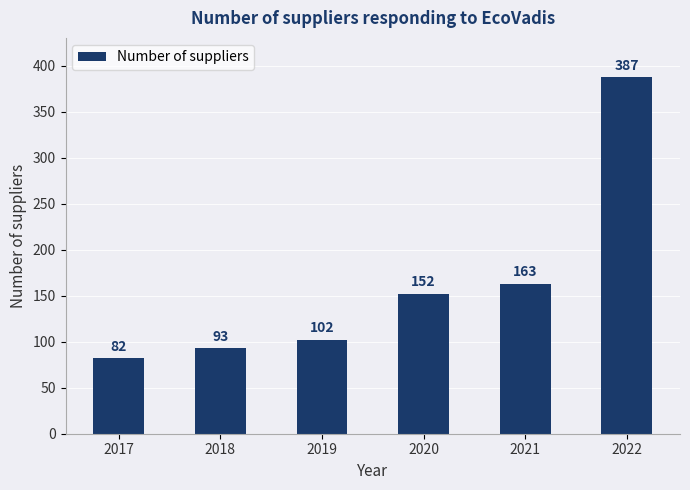

What is the ratio of the value at 2021 to the value at 2018?

1.8